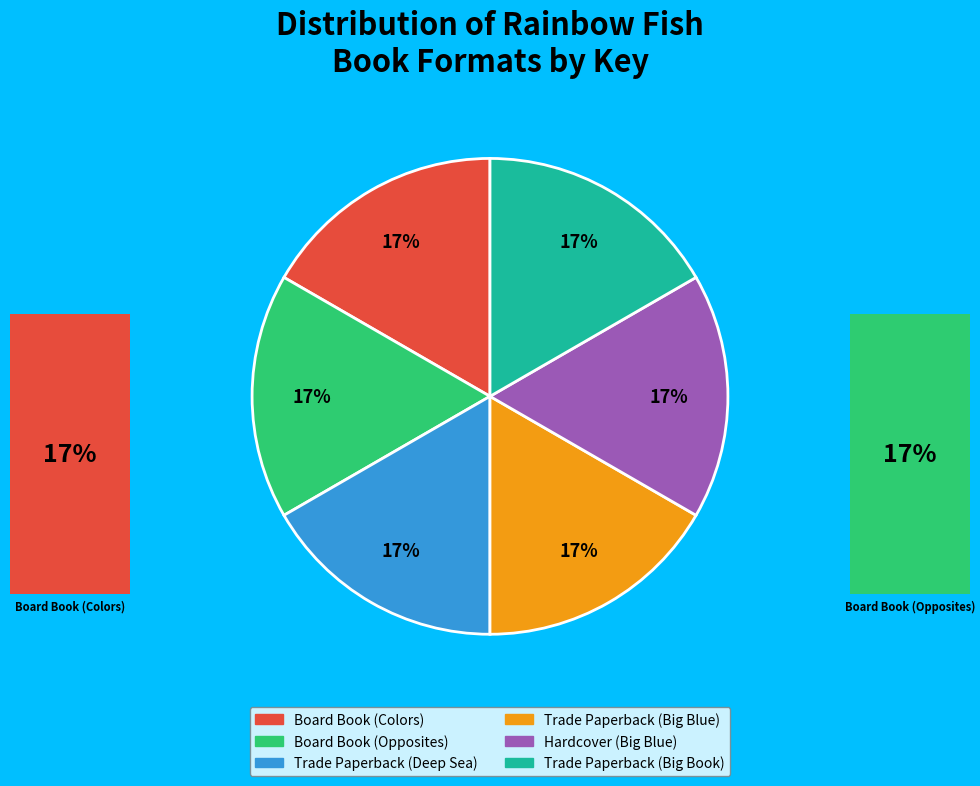

To the nearest percent, what is the average slice percentage?

17%